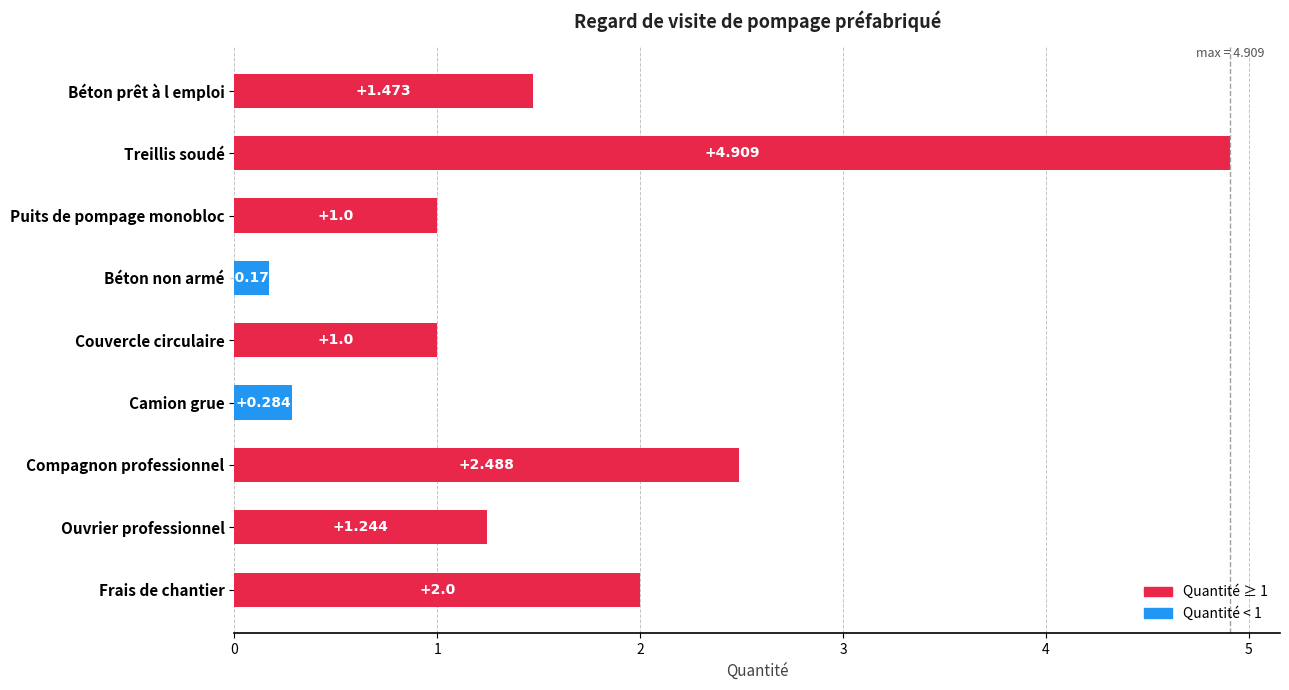

At which label is the value closest to 2?

Frais de chantier